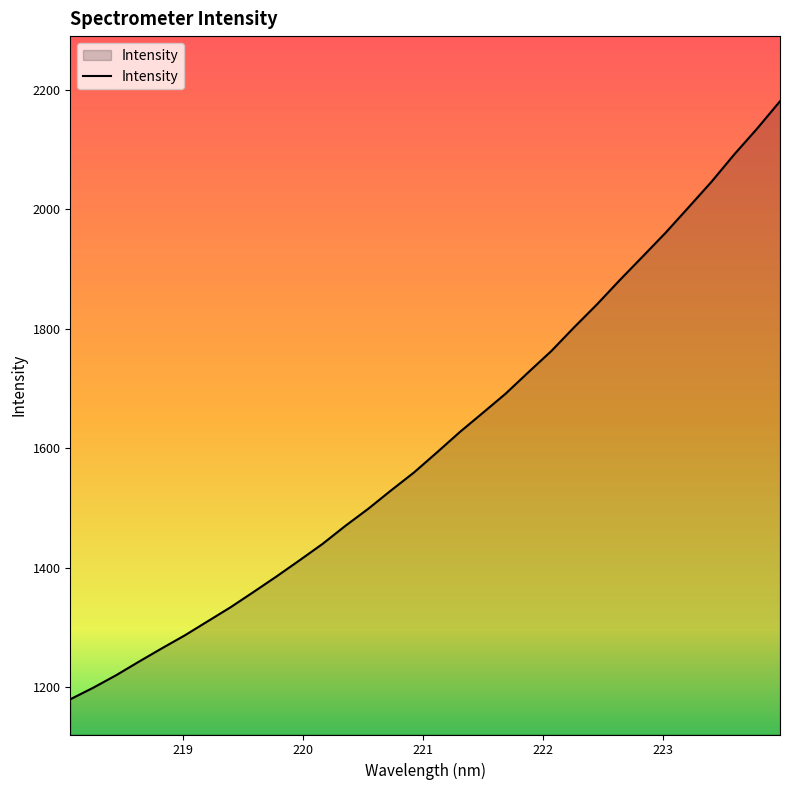

What is the greatest value displayed?

2180.8